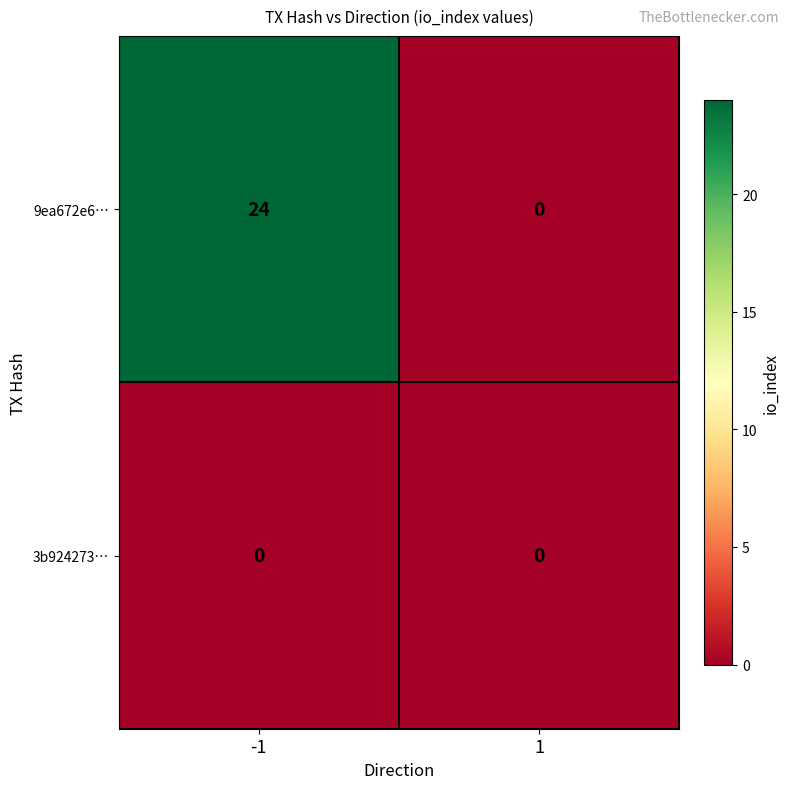

Count the number of data series in this chart.

2